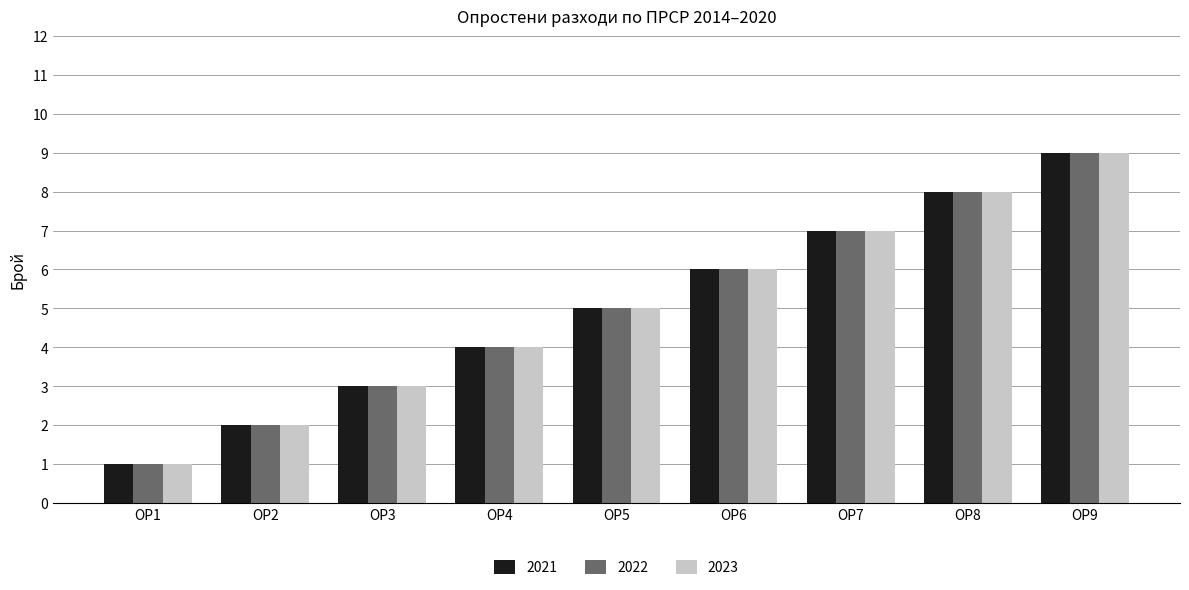

What is the average value of the 2023 series?

5